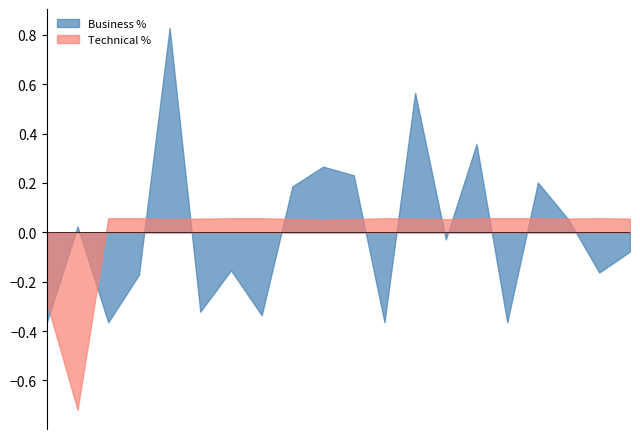

At which category does the chart reach its minimum across all series?

ABHYUDAYA CO OP BANK